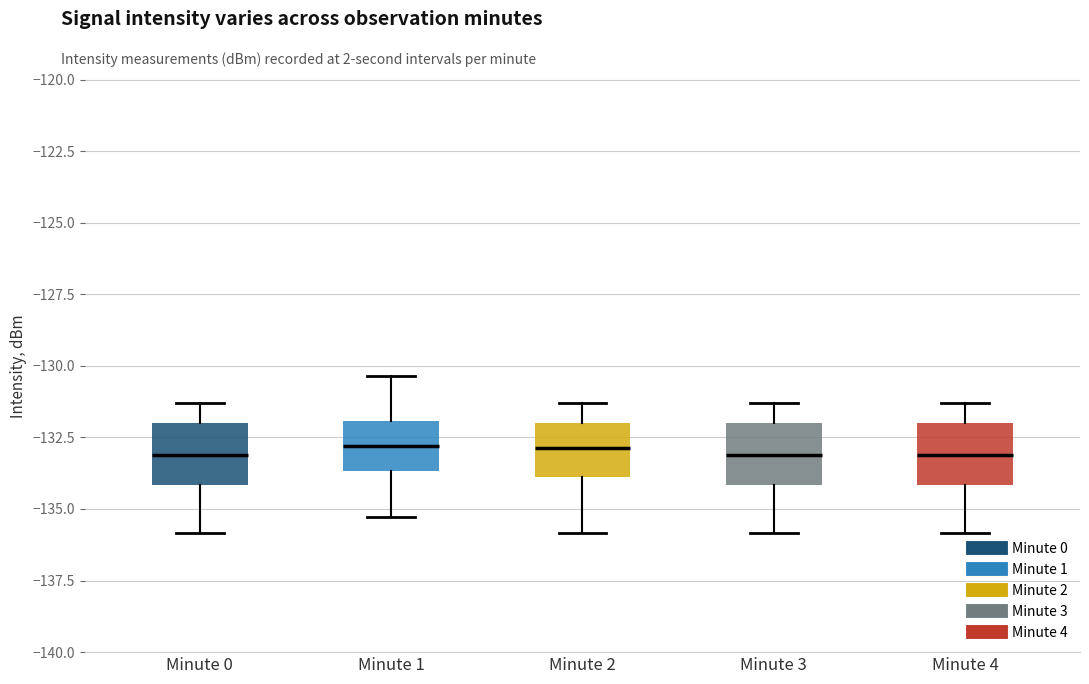

Reading left to right, transcribe this box plot: for each box, give where its median line is, the range the box spans, and where its two whiskers end, as read against the y-axis. The values are not printed on the chart, so give them approximately, as read against the axis.

Minute 0: median -133.0, box -134.0 to -132.0, whiskers -136.0 to -131.5
Minute 1: median -133.0, box -133.5 to -132.0, whiskers -135.5 to -130.5
Minute 2: median -133.0, box -134.0 to -132.0, whiskers -136.0 to -131.5
Minute 3: median -133.0, box -134.0 to -132.0, whiskers -136.0 to -131.5
Minute 4: median -133.0, box -134.0 to -132.0, whiskers -136.0 to -131.5